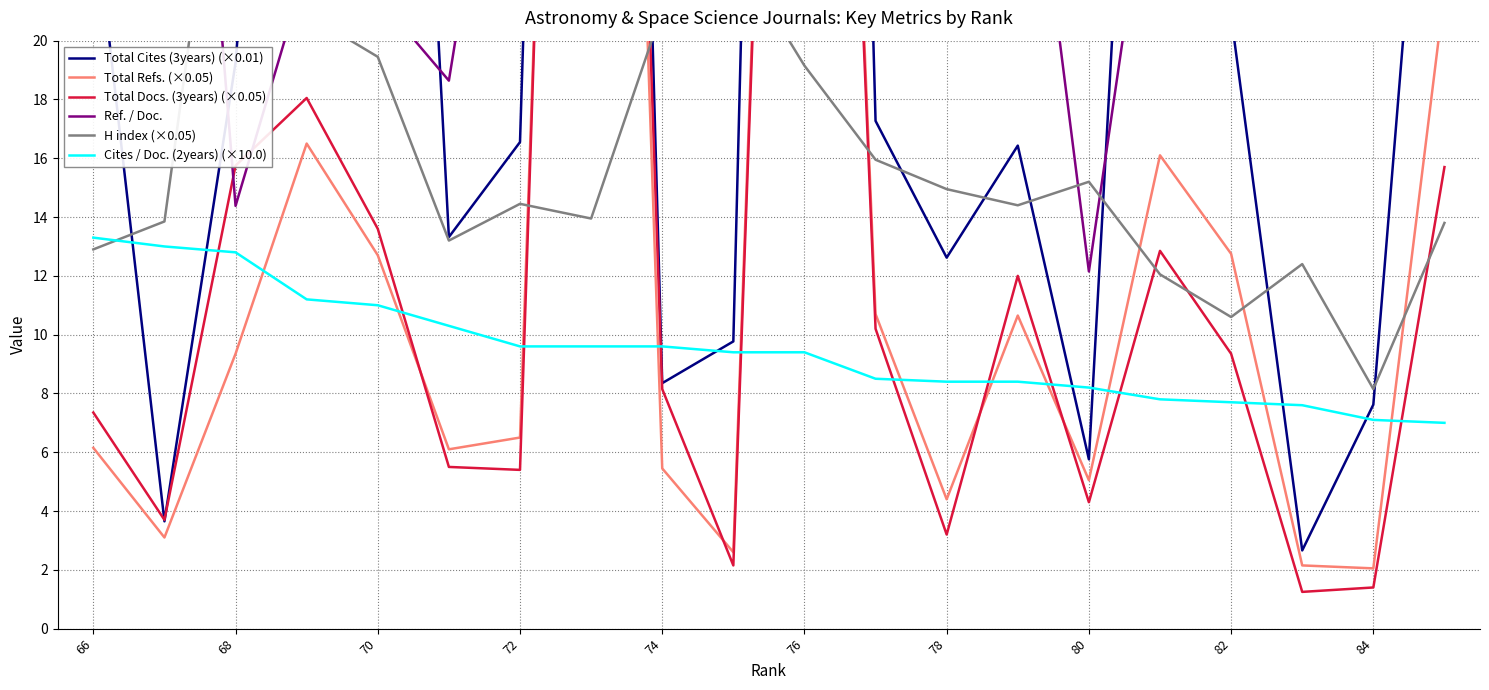

At how many categories does at least one series exceed 92?

2